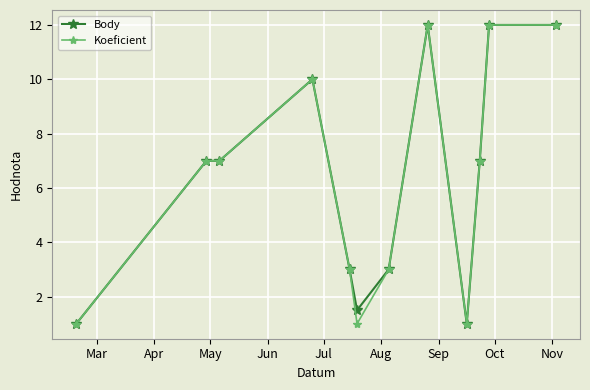

At how many categories does at least one series exceed 8?

4